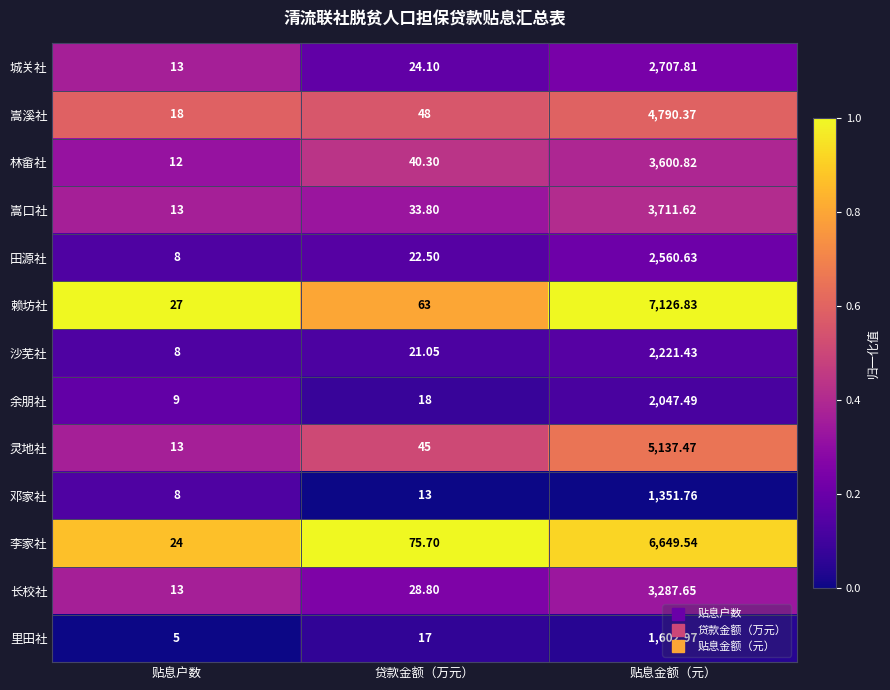

Which series changed the most between 贷款金额（万元） and 贴息金额（元）?

赖坊社